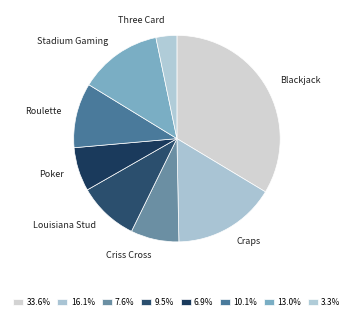

Approximately how many times larger is the value at Craps compared to Criss Cross?

2.1